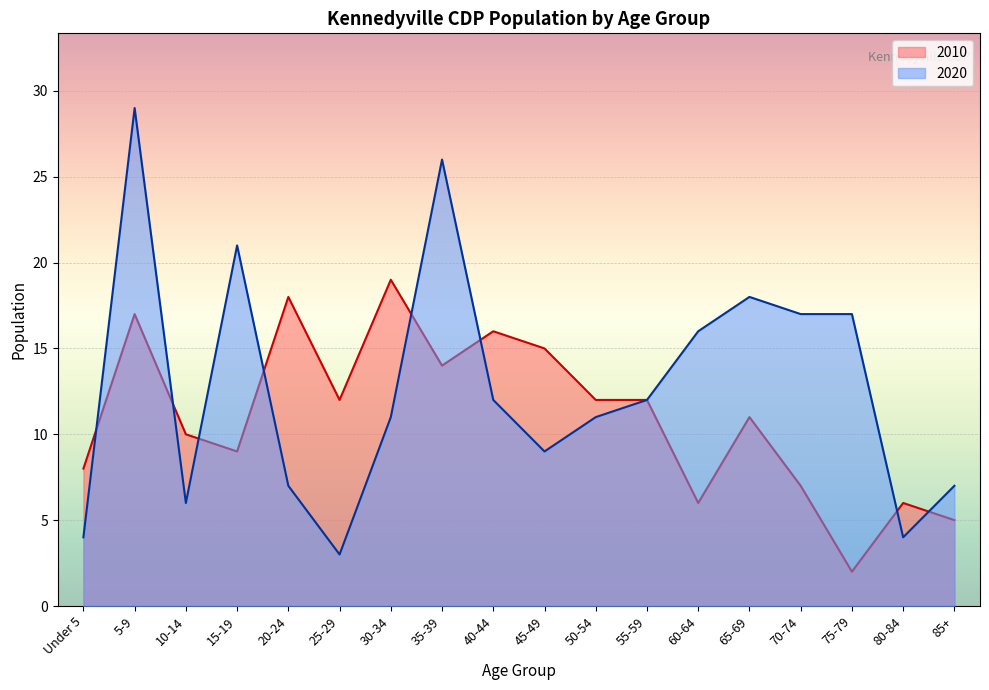

What are all the series names shown in the legend?

2010, 2020